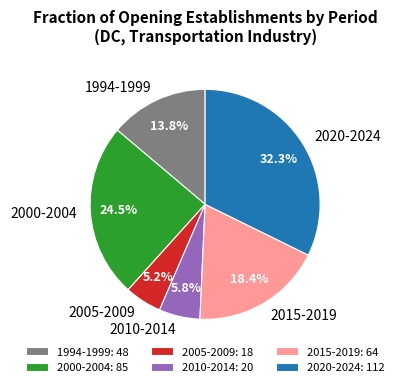

Does any single category account for the majority?

No